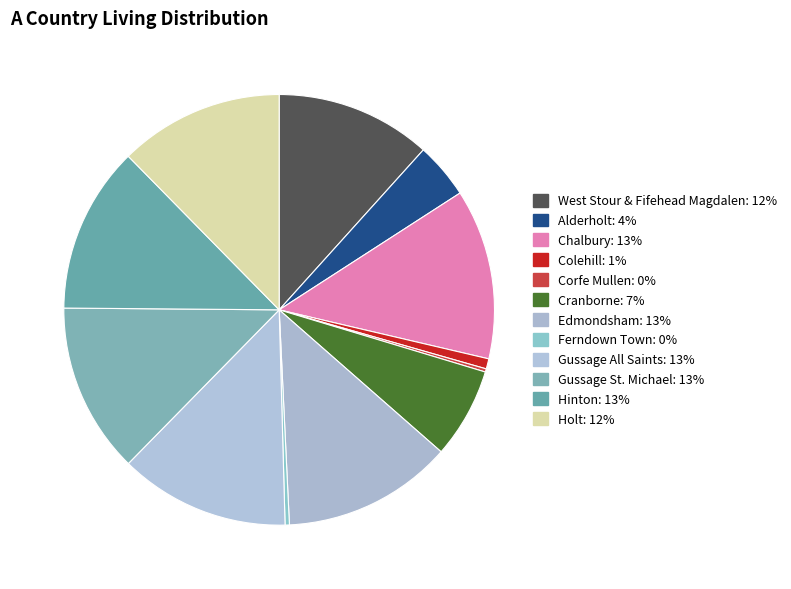

Is there any slice that represents more than half of the pie?

No